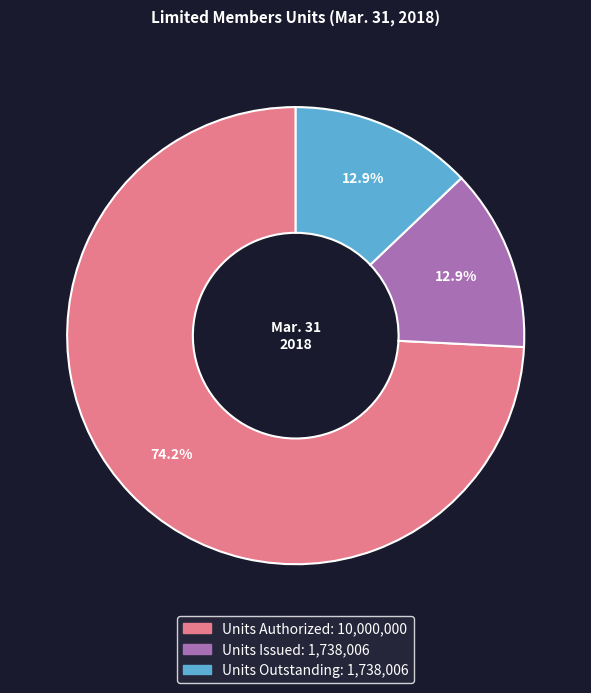

What portion of the pie excludes Units Issued?

87.1%